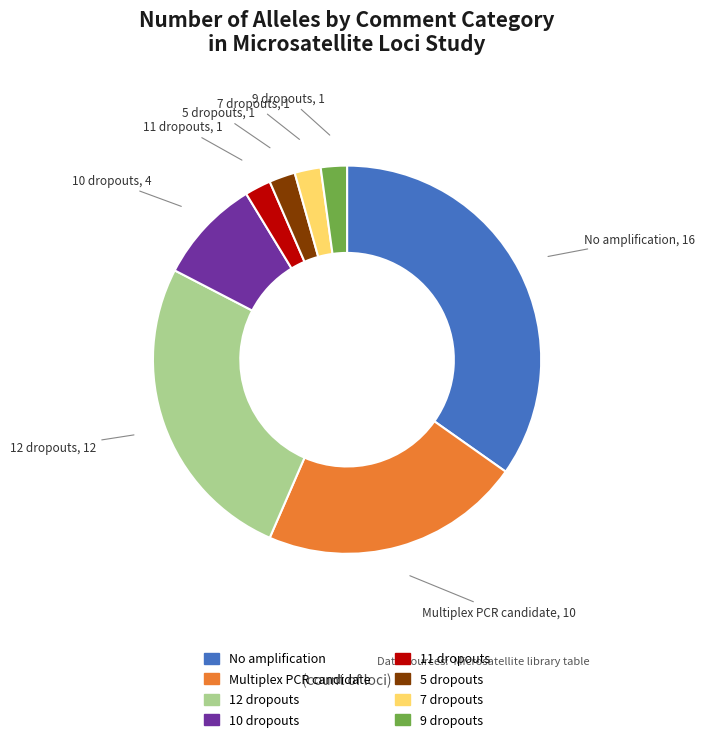

Is there any slice that represents more than half of the pie?

No